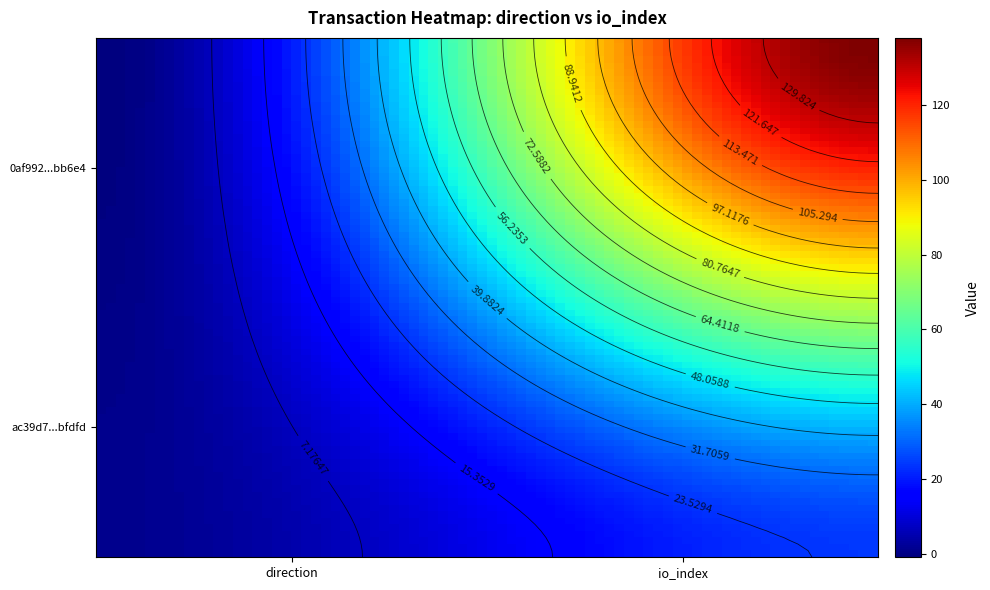

How many series are shown in this chart?

2